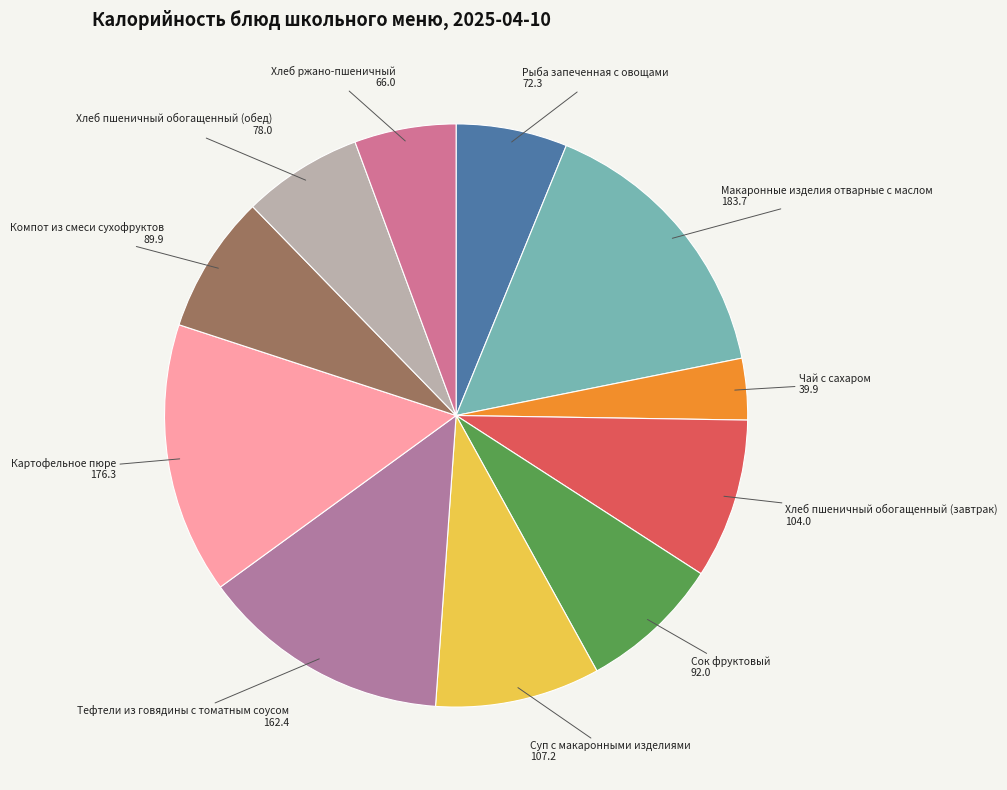

How many slices are in this pie chart?

11